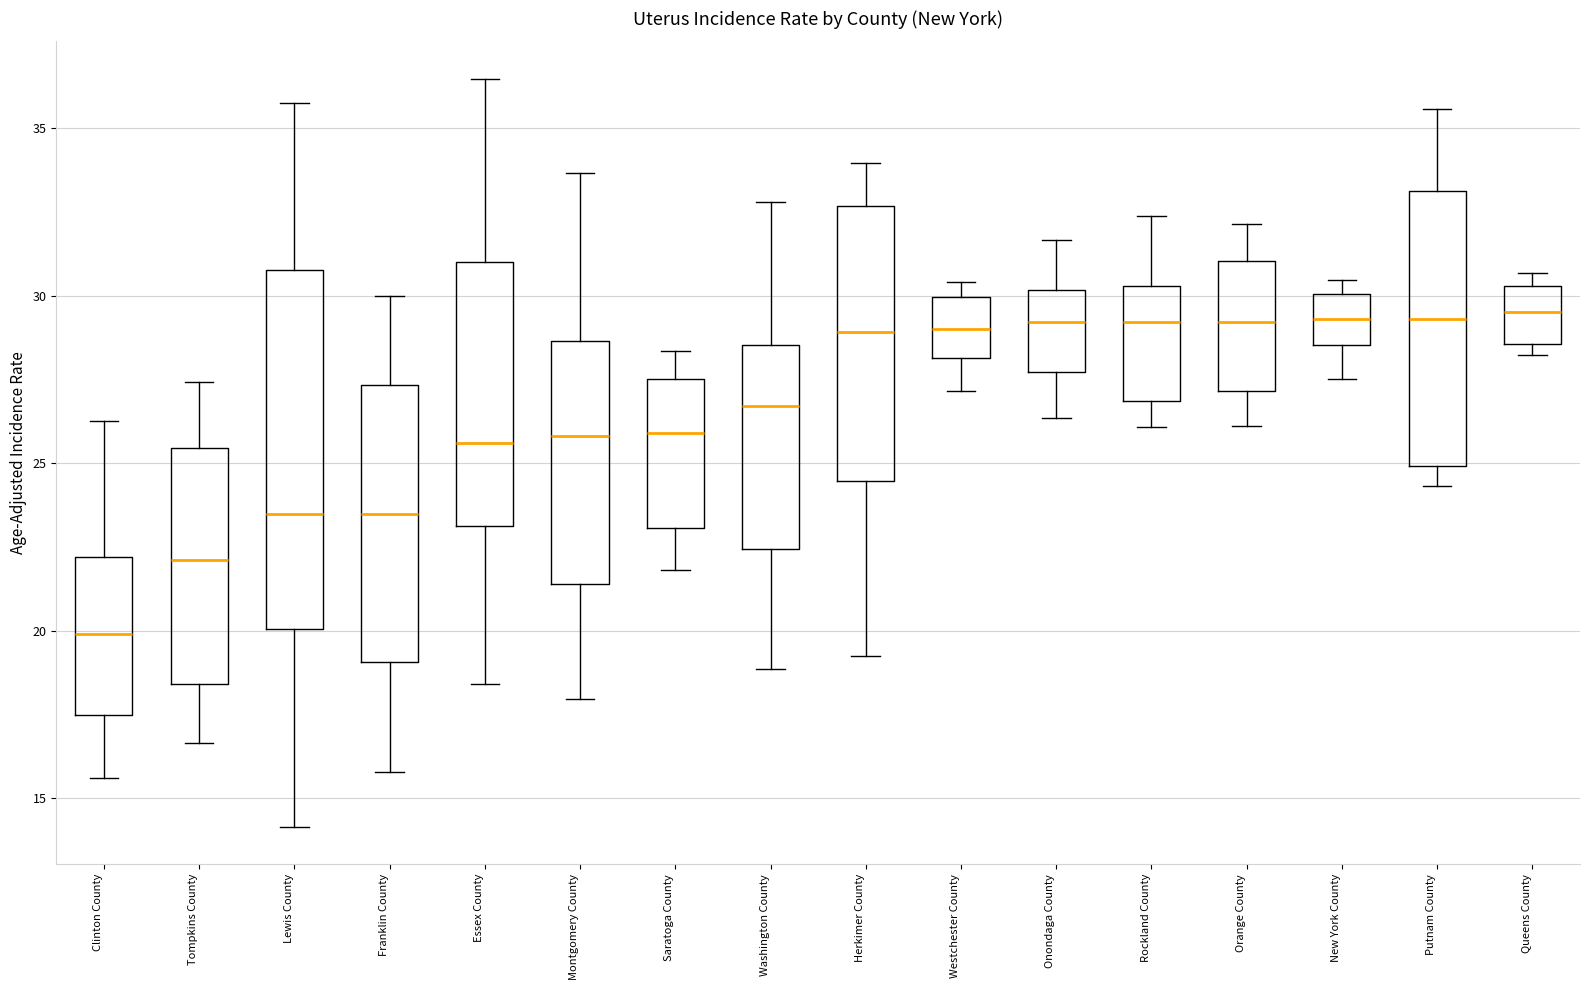

Reading left to right, transcribe this box plot: for each box, give where its median line is, the range the box spans, and where its two whiskers end, as read against the y-axis. The values are not printed on the chart, so give them approximately, as read against the axis.

Clinton County: median 20.0, box 17.5 to 22.0, whiskers 15.5 to 26.0
Tompkins County: median 22.0, box 18.5 to 25.5, whiskers 16.5 to 27.5
Lewis County: median 23.5, box 20.0 to 31.0, whiskers 14.0 to 35.5
Franklin County: median 23.5, box 19.0 to 27.5, whiskers 16.0 to 30.0
Essex County: median 25.5, box 23.0 to 31.0, whiskers 18.5 to 36.5
Montgomery County: median 26.0, box 21.5 to 28.5, whiskers 18.0 to 33.5
Saratoga County: median 26.0, box 23.0 to 27.5, whiskers 22.0 to 28.5
Washington County: median 26.5, box 22.5 to 28.5, whiskers 19.0 to 33.0
Herkimer County: median 29.0, box 24.5 to 32.5, whiskers 19.0 to 34.0
Westchester County: median 29.0, box 28.0 to 30.0, whiskers 27.0 to 30.5
Onondaga County: median 29.0, box 27.5 to 30.0, whiskers 26.5 to 31.5
Rockland County: median 29.0, box 27.0 to 30.5, whiskers 26.0 to 32.5
Orange County: median 29.0, box 27.0 to 31.0, whiskers 26.0 to 32.0
New York County: median 29.5, box 28.5 to 30.0, whiskers 27.5 to 30.5
Putnam County: median 29.5, box 25.0 to 33.0, whiskers 24.5 to 35.5
Queens County: median 29.5, box 28.5 to 30.5, whiskers 28.0 to 30.5 (just above the box's upper edge)